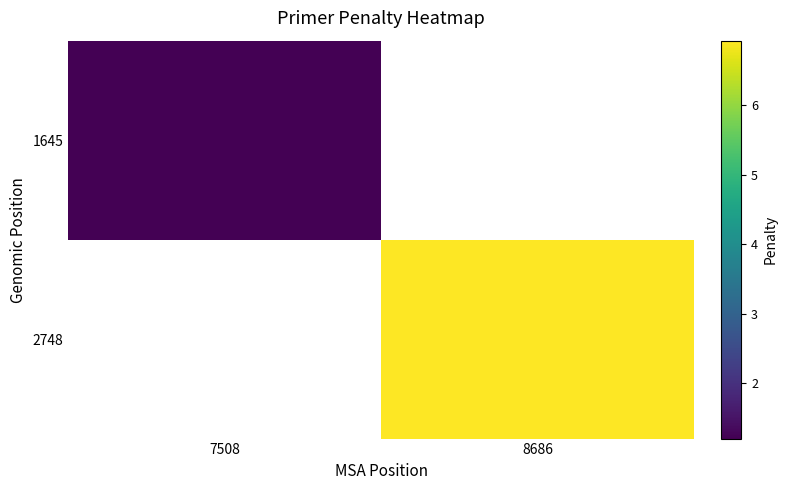

Rank the categories by 2748 value from highest to lowest.

7508, 8686